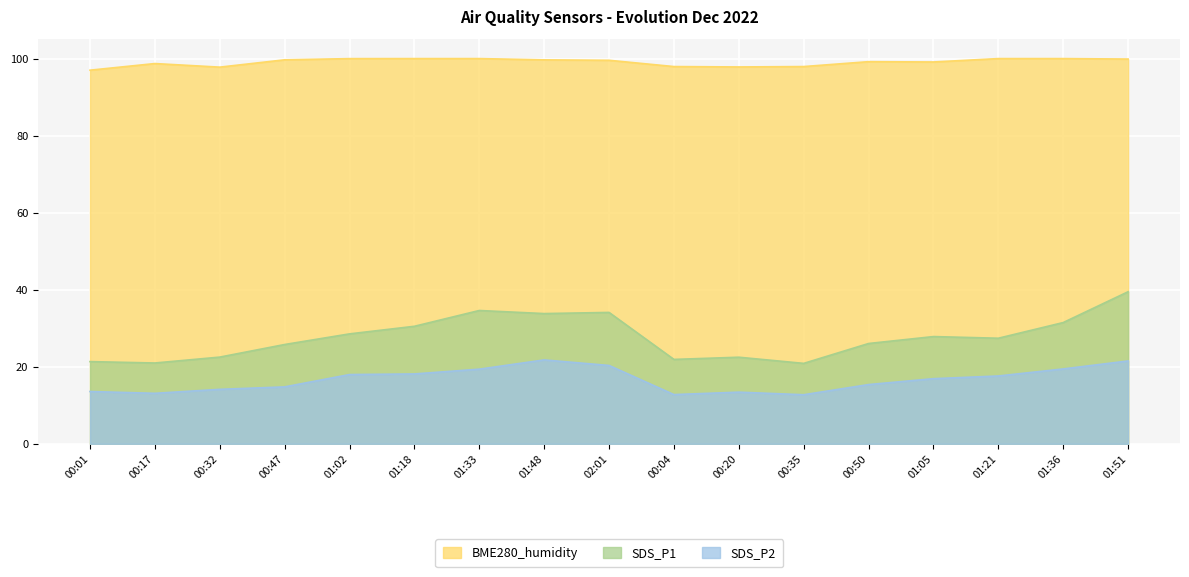

The value of BME280_humidity at 01:18 is 100.0. True or false?

True